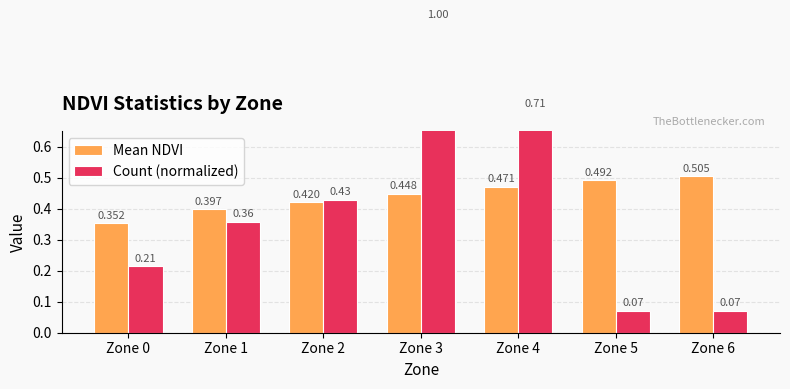

At Zone 3, list the series in order from largest to smallest.

Count (normalized), Mean NDVI